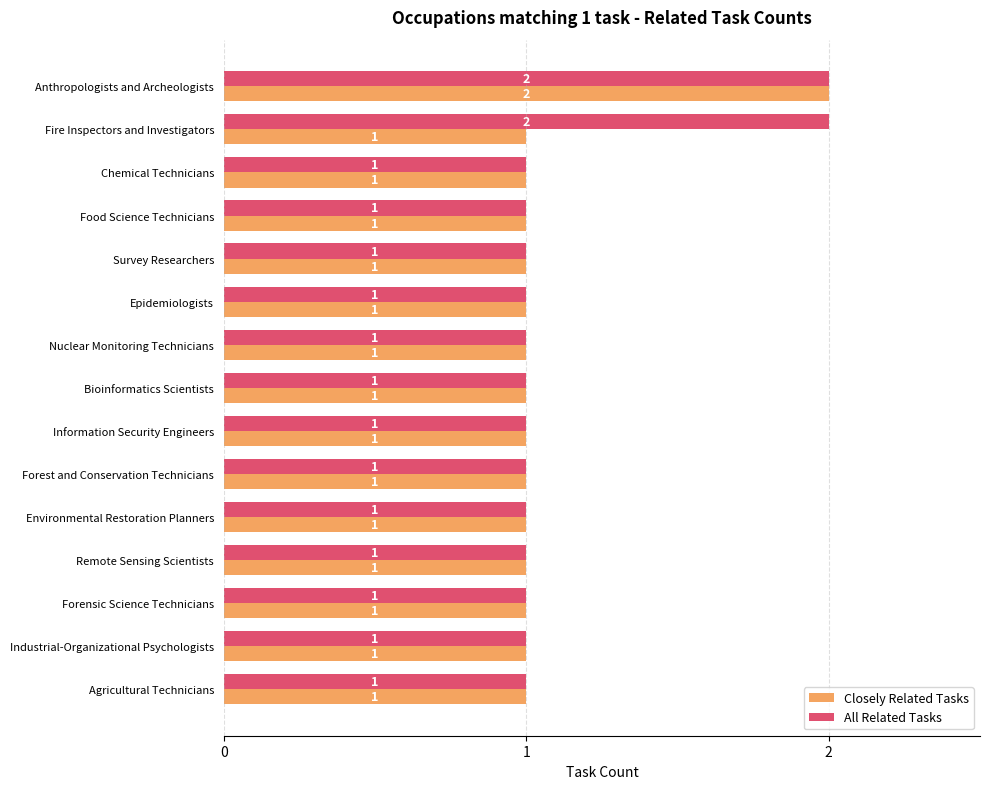

What is the sum of all Closely Related Tasks values?

16